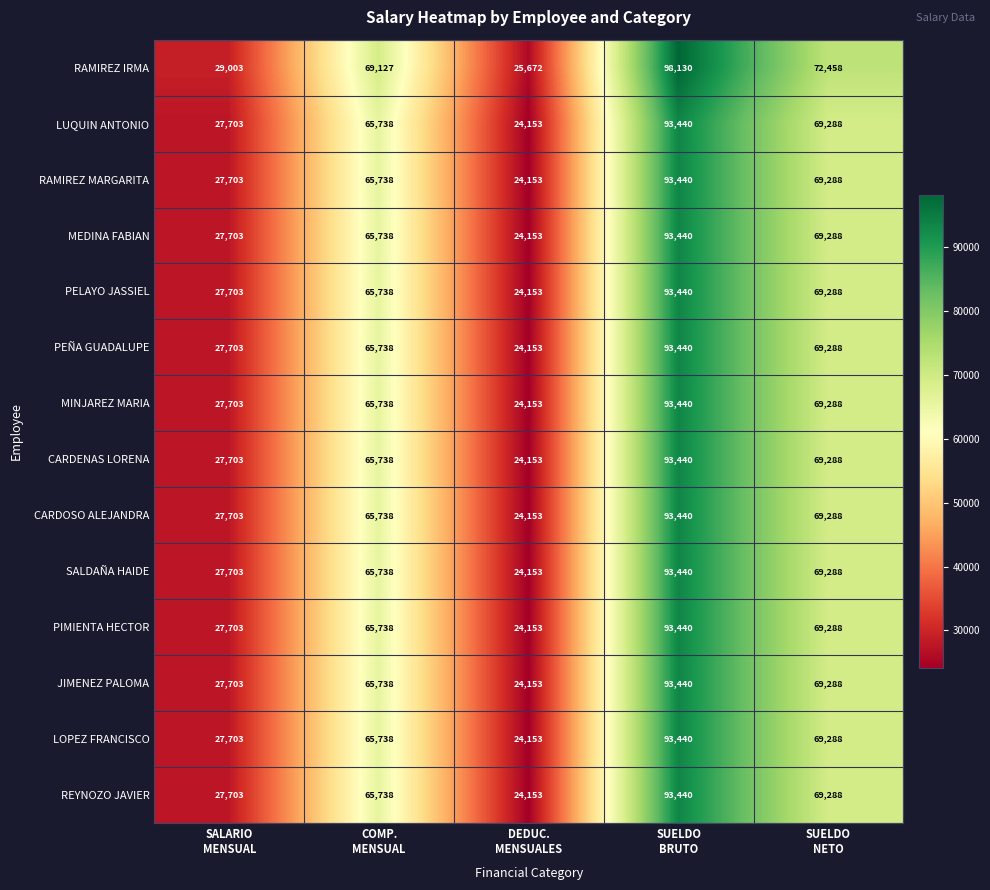

Count the number of categories in the chart.

5